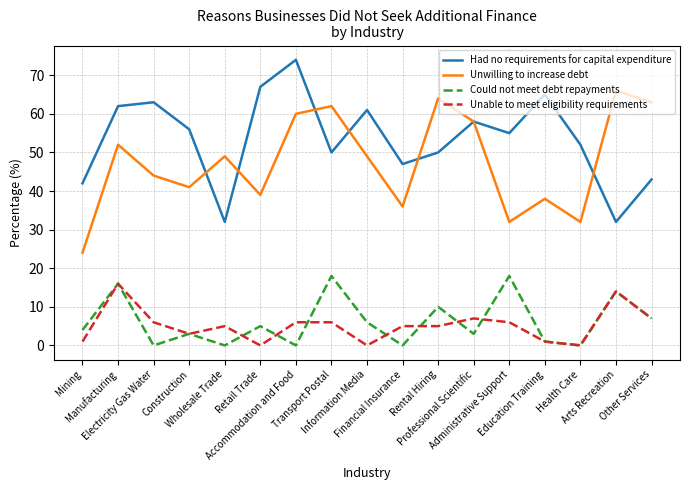

True or false: Unwilling to increase debt and Unable to meet eligibility requirements cross at least once.

False